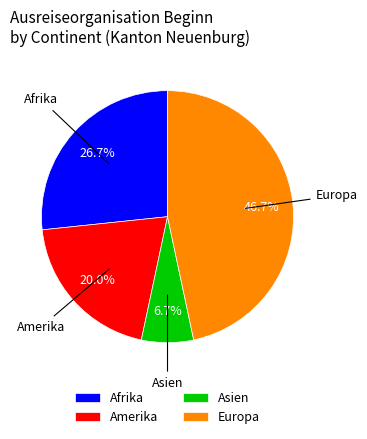

Count the number of slices in the pie.

4